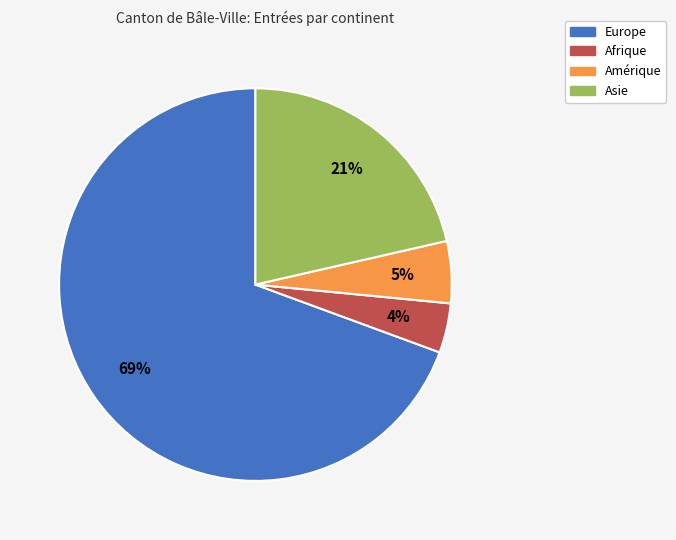

What percentage is the Asie slice, to the nearest percent?

21%